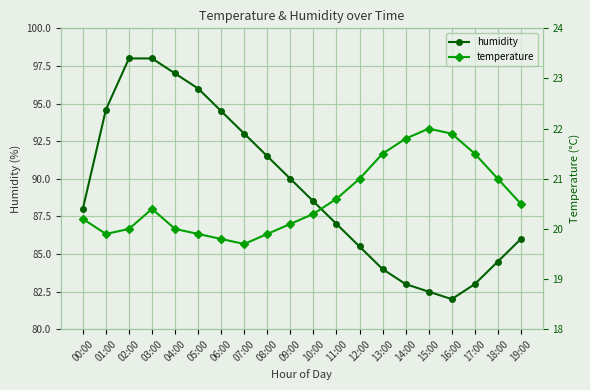

What is the value of the humidity point at the 13th from the left?

85.5